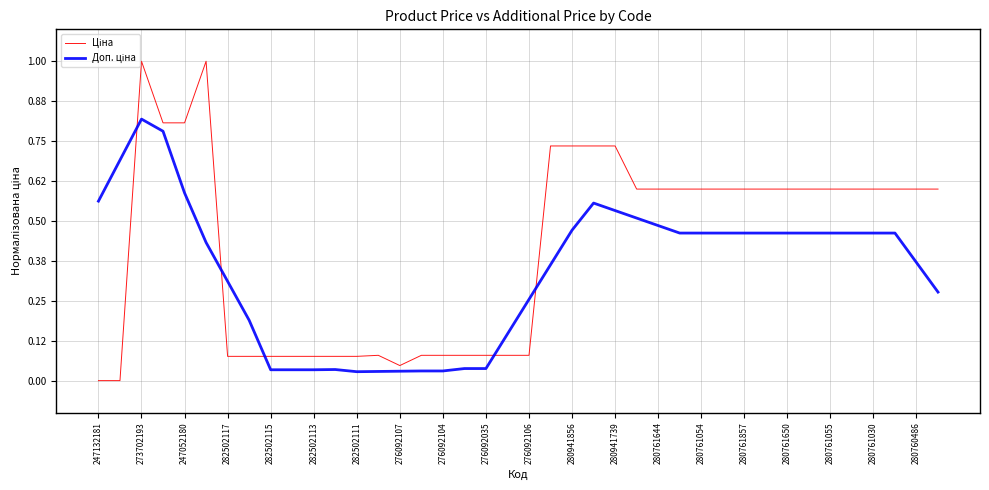

At which category is the sum across all series the highest?

273702193